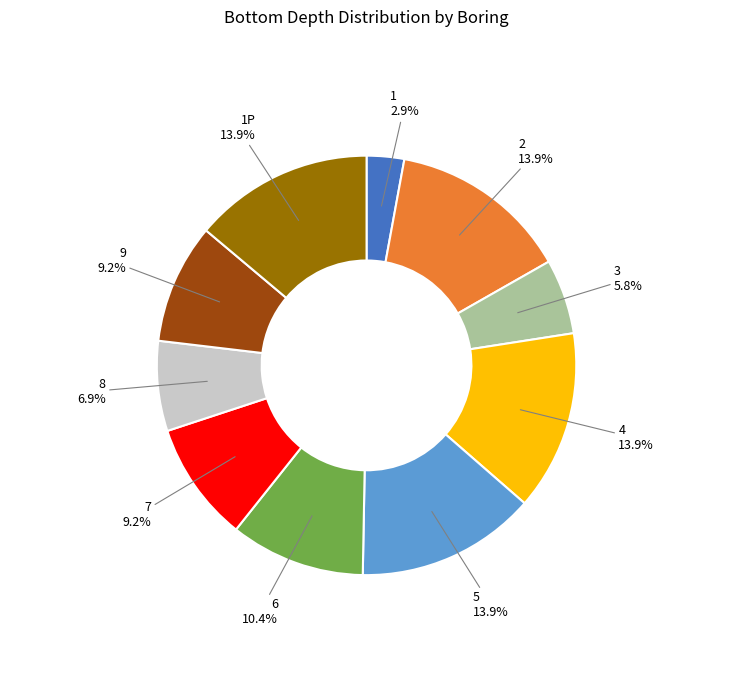

Approximately how many times larger is the value at 7 compared to 4?

0.7